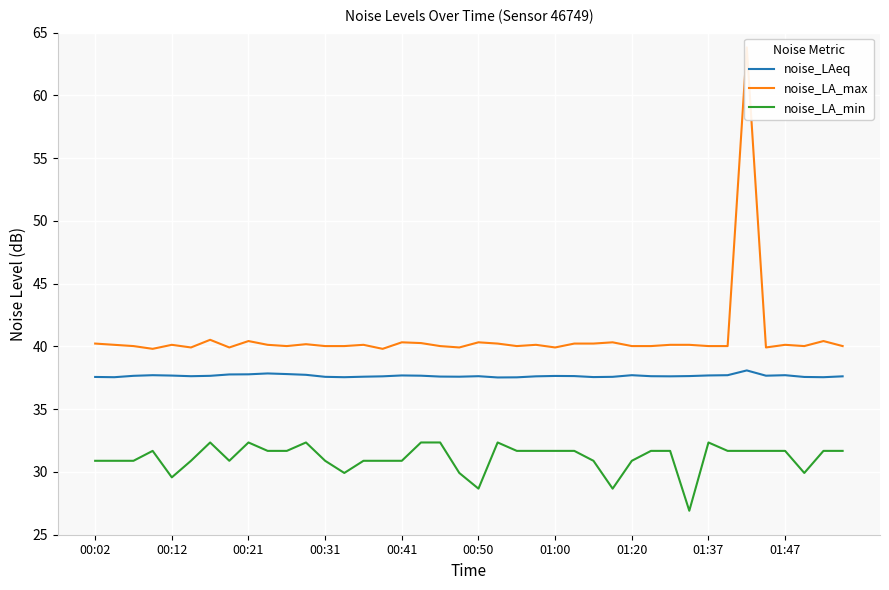

What is the average value of the noise_LA_max series?

40.7